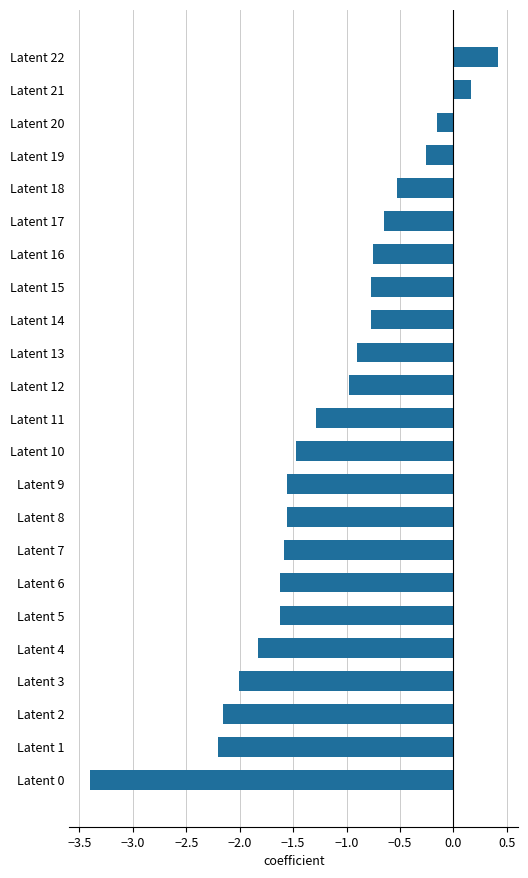

True or false: the data shows -1.6 at Latent 5.

True